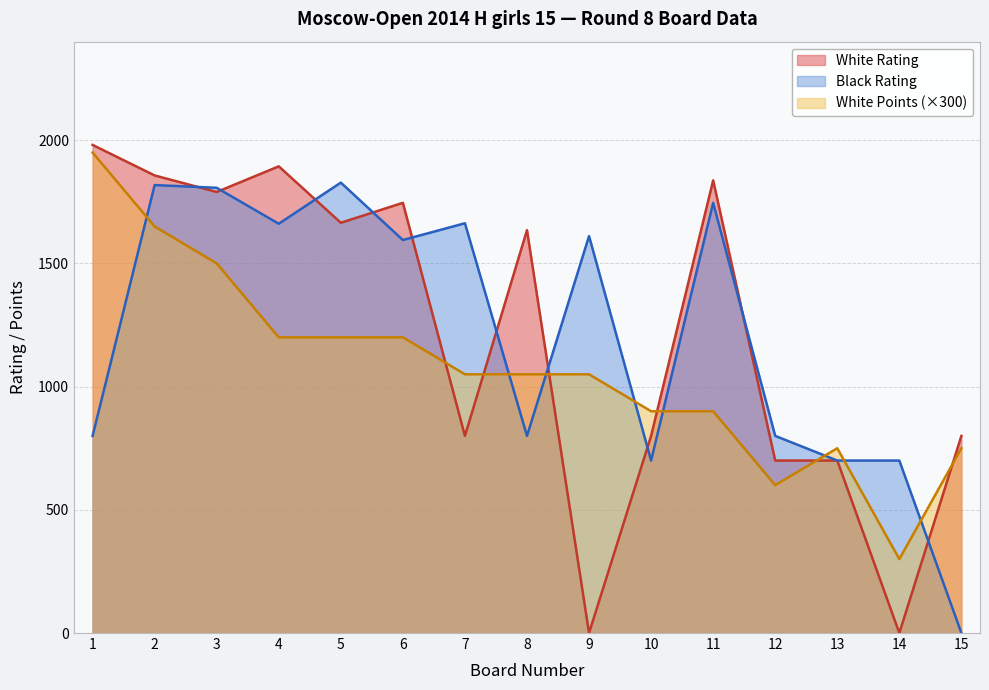

How many interior local valleys does the White Points series have?

2